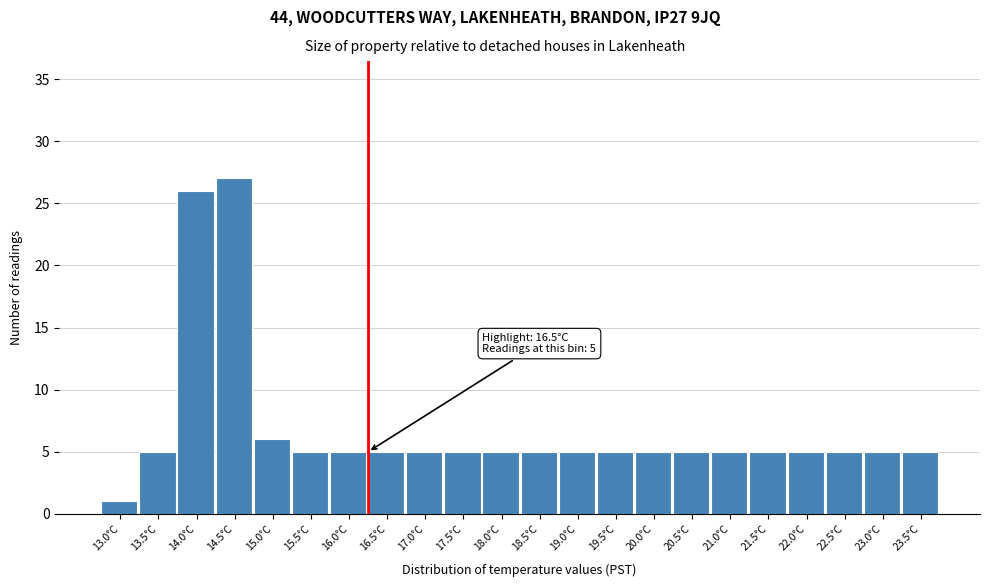

Reading left to right, transcribe all the data shown in this chart.

1	5	26	27	6	5	5	5	5	5	5	5	5	5	5	5	5	5	5	5	5	5